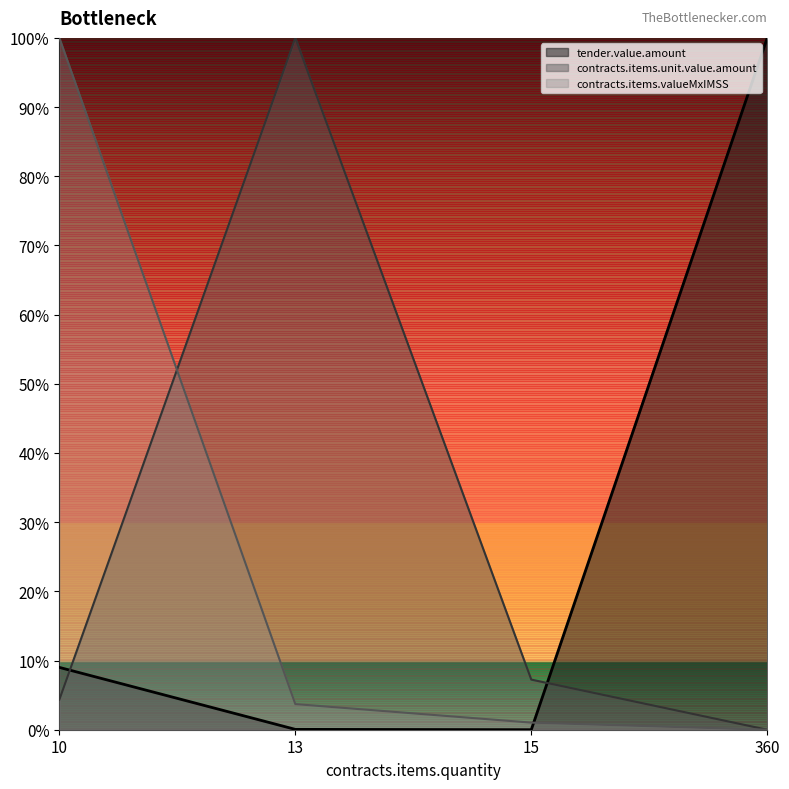

True or false: contracts.items.unit.value.amount has a value of 0.0 at 360.

True